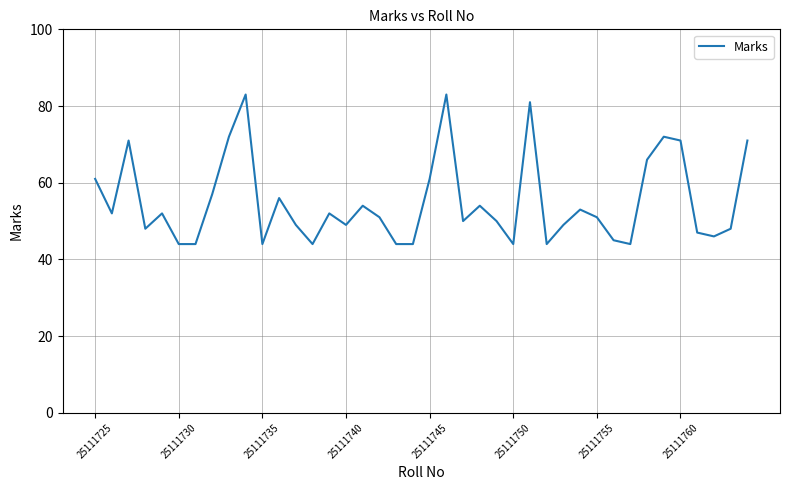

What is the greatest value displayed?

83